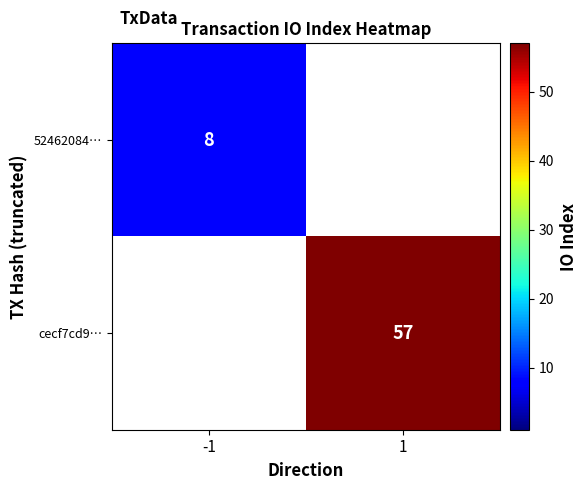

Is the value of cecf7cd9… at 1 greater than the value of 52462084… at -1?

Yes